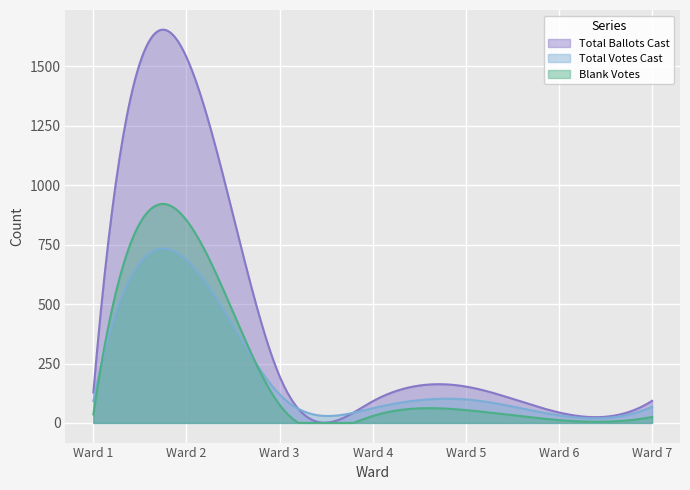

Which label corresponds to the largest value in the chart?

Ward 2